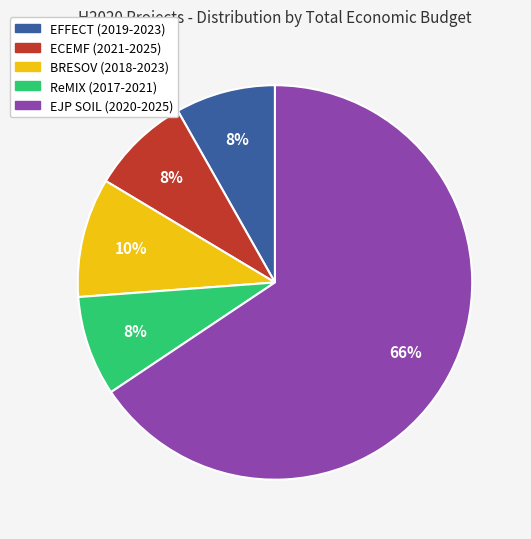

Approximately how many times larger is the value at ECEMF (2021-2025) compared to ReMIX (2017-2021)?

1.0